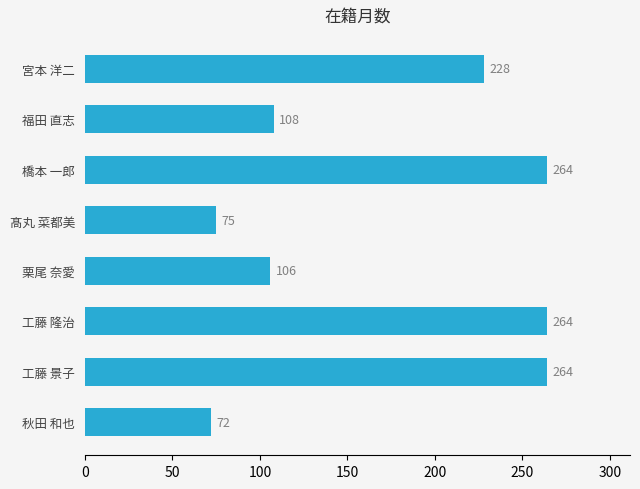

How many series are shown in this chart?

1